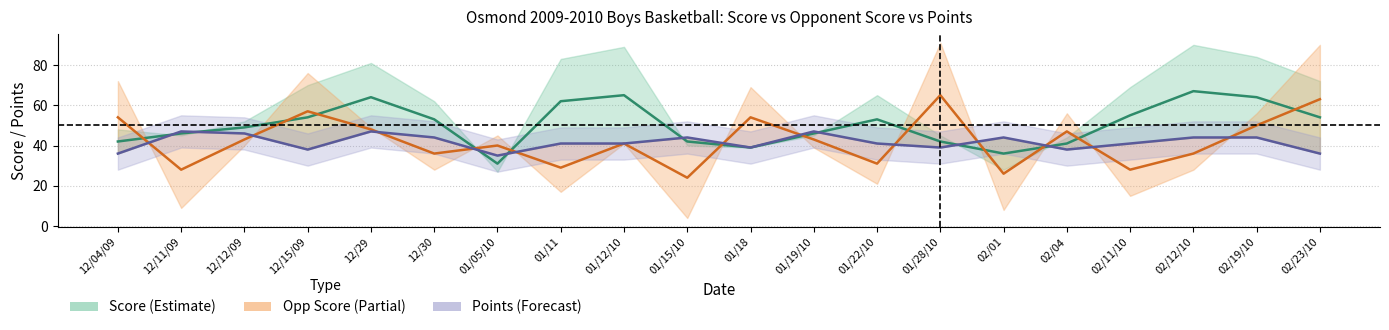

How many interior local peaks does the score series have?

4